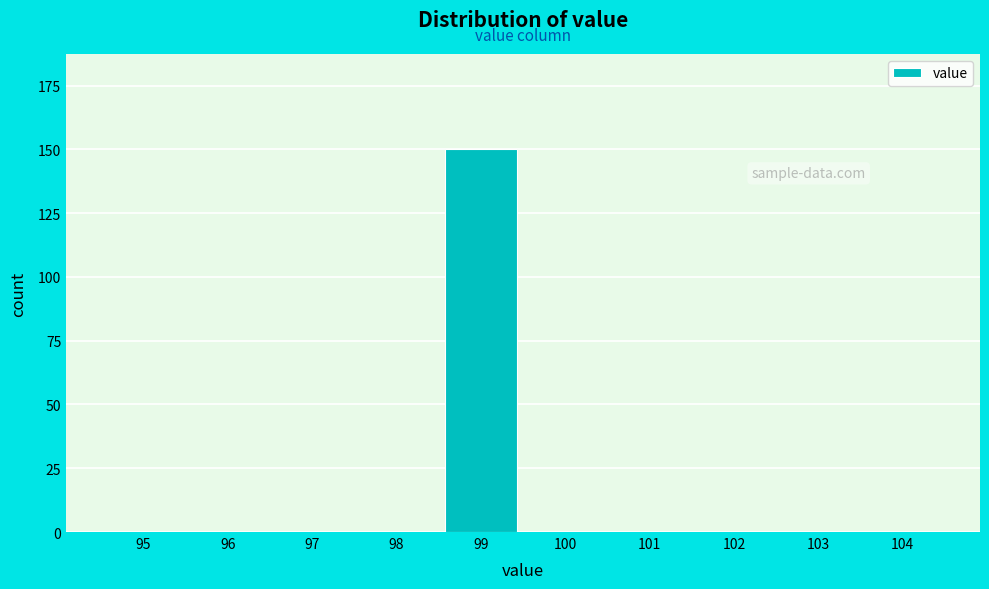

Reading left to right, extract all data points from this chart.

95=0	96=0	97=0	98=0	99=150	100=0	101=0	102=0	103=0	104=0